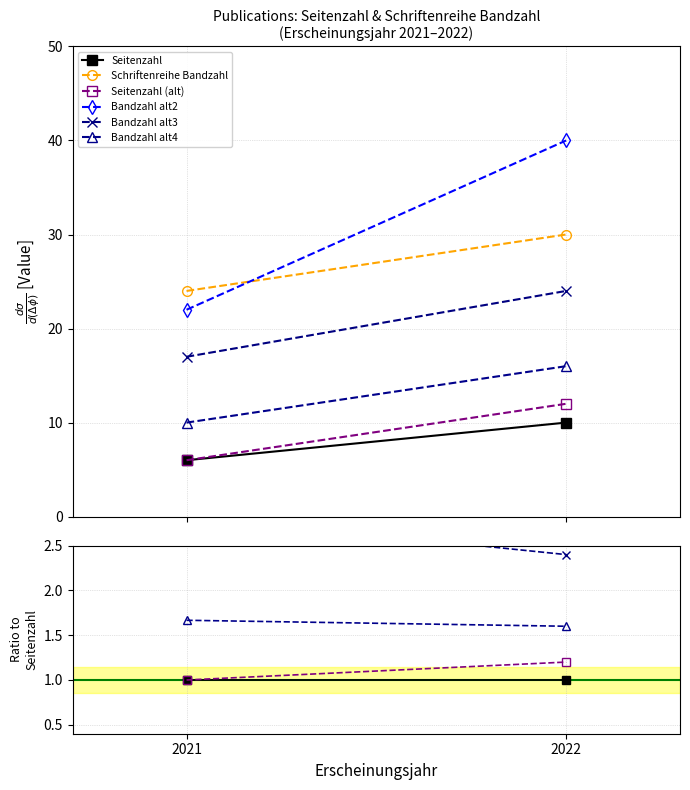

Reading left to right, transcribe all the data shown in this chart.

Seitenzahl: 1.0	1.0
Schriftenreihe Bandzahl: 4.0	3.0
Seitenzahl (alt): 1.0	1.2
Bandzahl alt2: 3.7	4.0
Bandzahl alt3: 2.8	2.4
Bandzahl alt4: 1.7	1.6